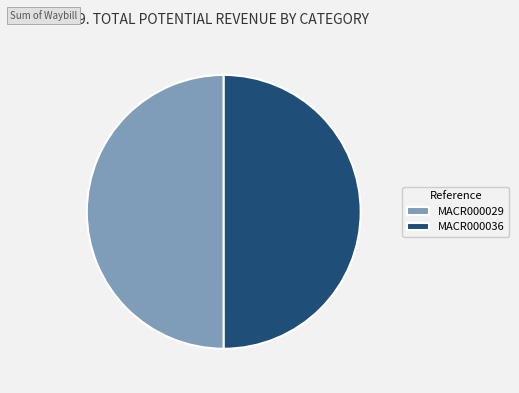

What is the ratio of the value at MACR000036 to the value at MACR000029?

1.0